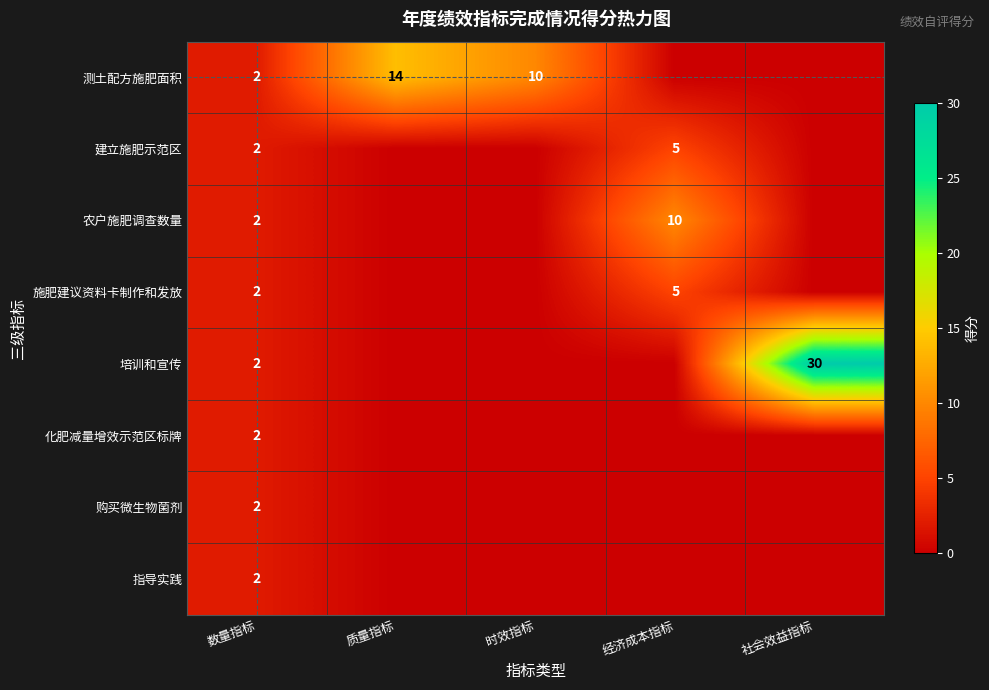

The 培训和宣传 series shows 15 at 社会效益指标. True or false?

False